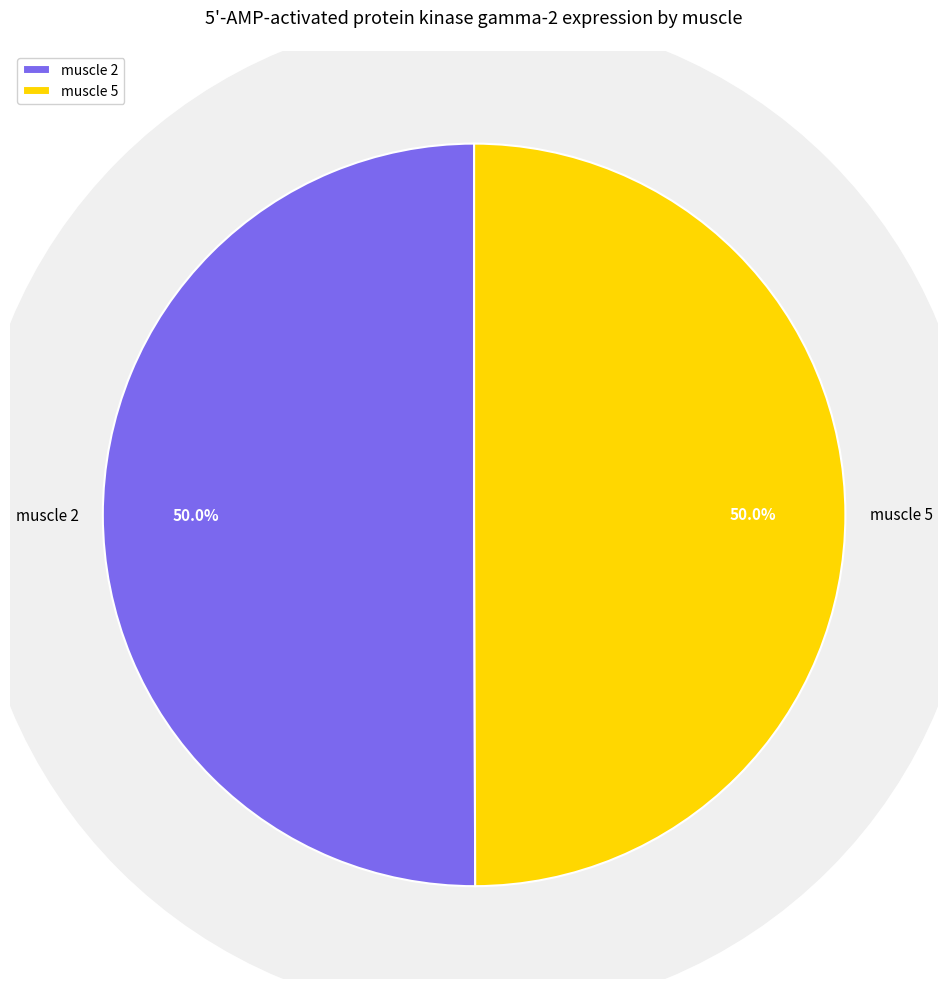

Rank the categories by value from highest to lowest.

muscle 2, muscle 5